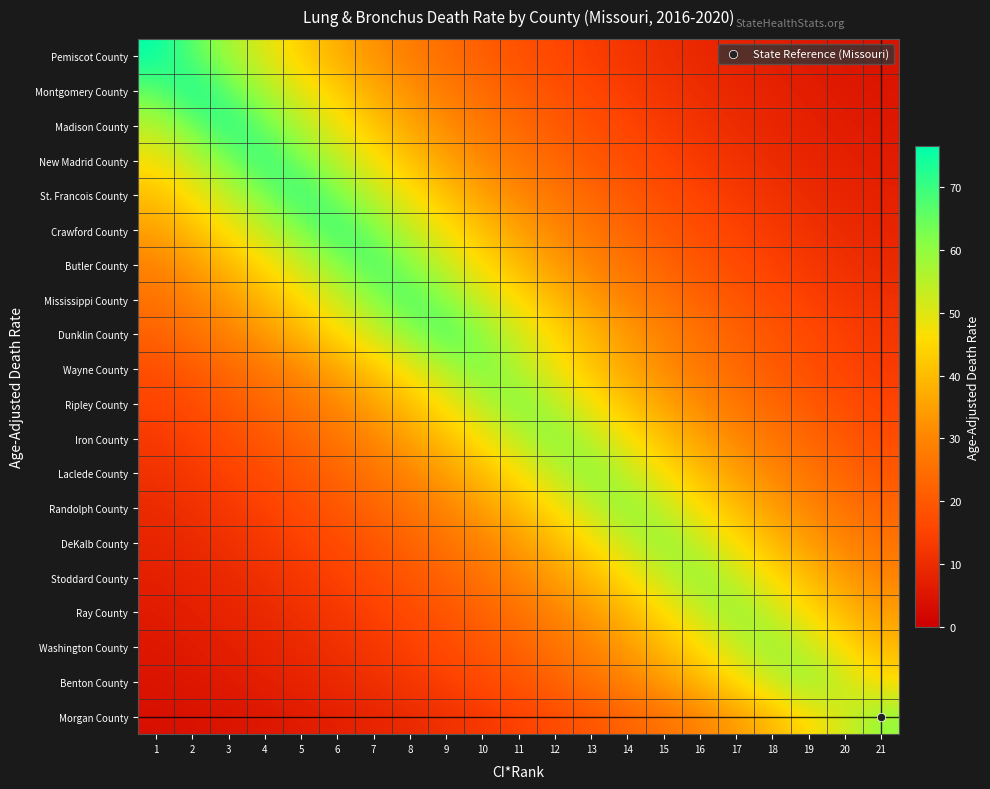

Which series has the widest spread of values?

Pemiscot County